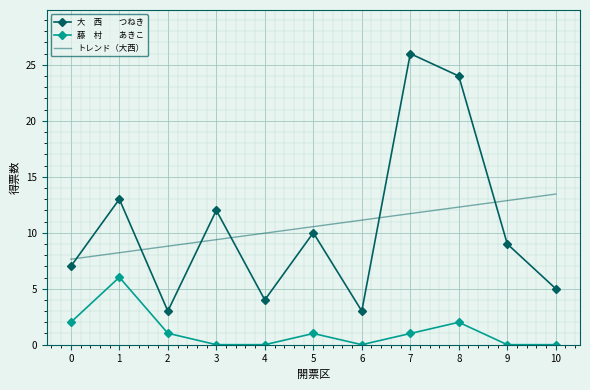

What is the total value across all series at 5?

21.5